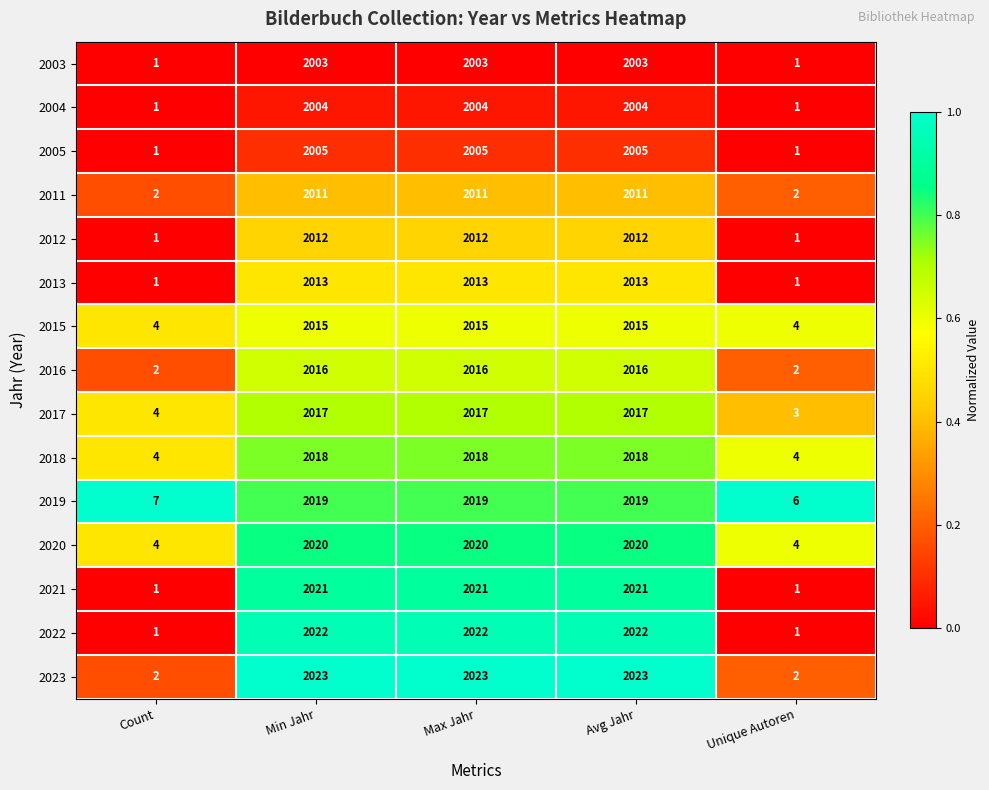

True or false: 2017 has a value of 2017 at Avg Jahr.

True